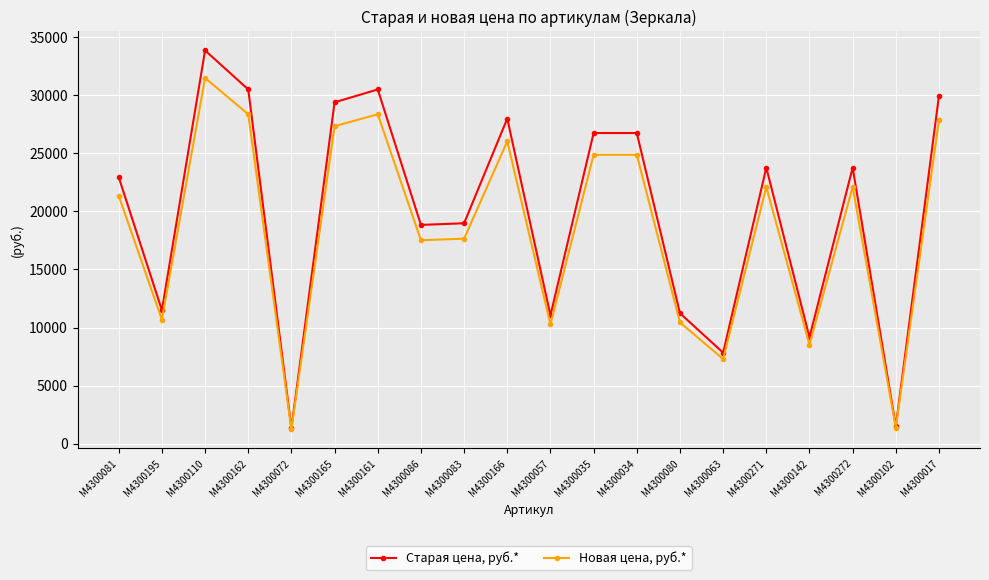

What is the maximum value for Старая цена, руб.*?

33858.8